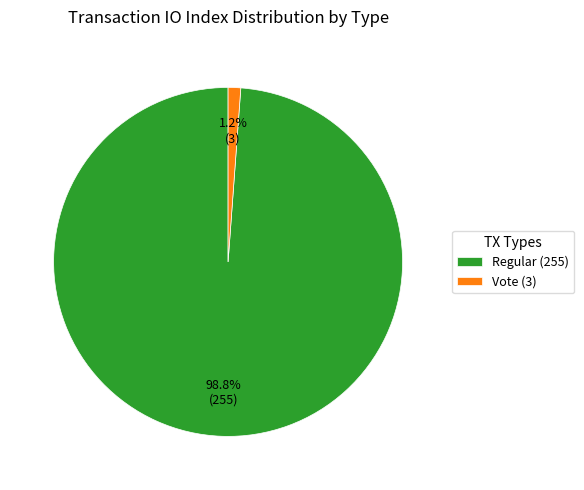

To the nearest percent, what portion does Regular (255) represent?

99%